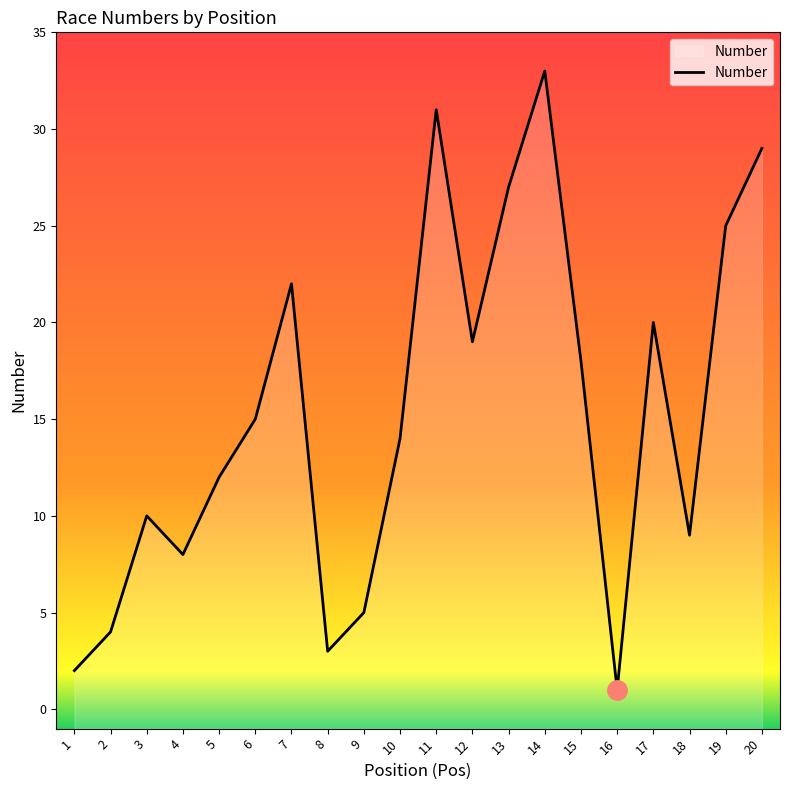

At which category does the data reach its first local valley?

4